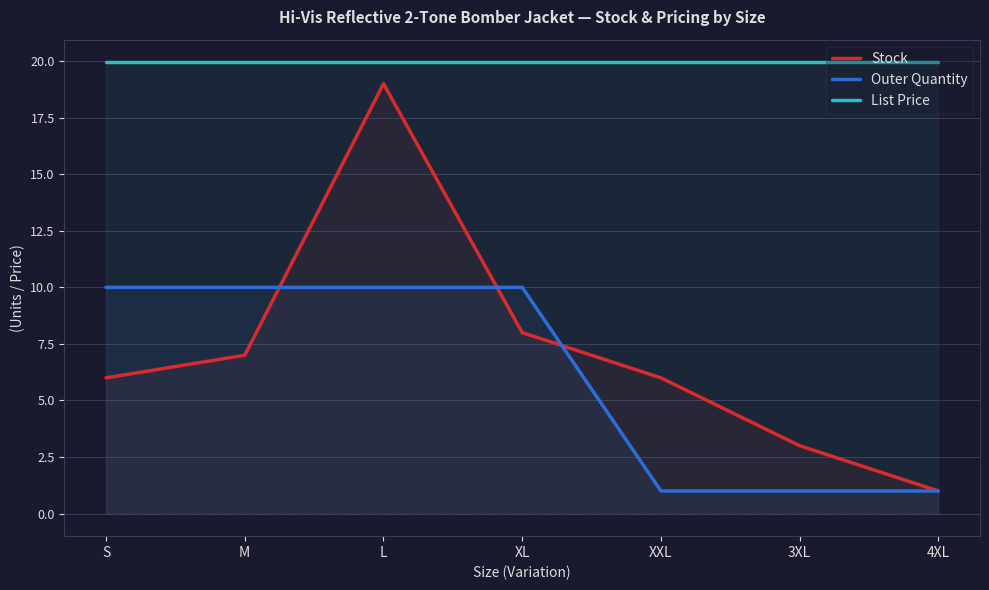

What is the sum of all List Price values?

139.7